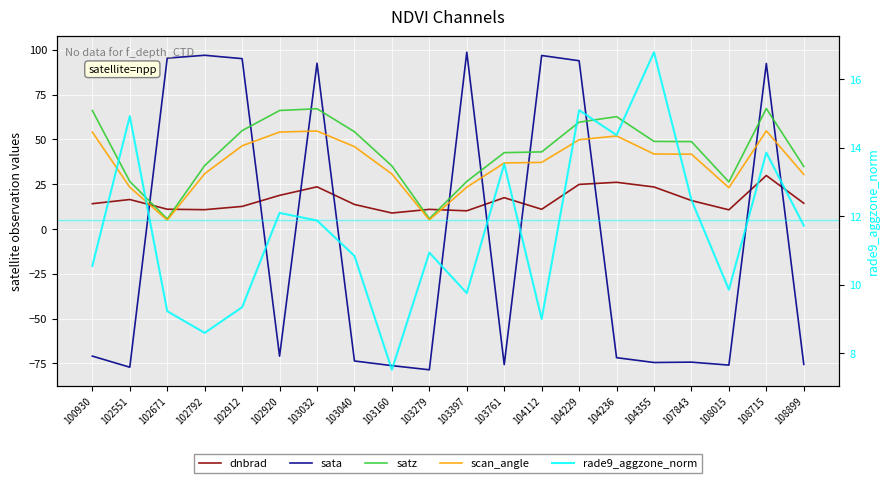

After their last crossing, which series has the higher values: satz or sata?

satz